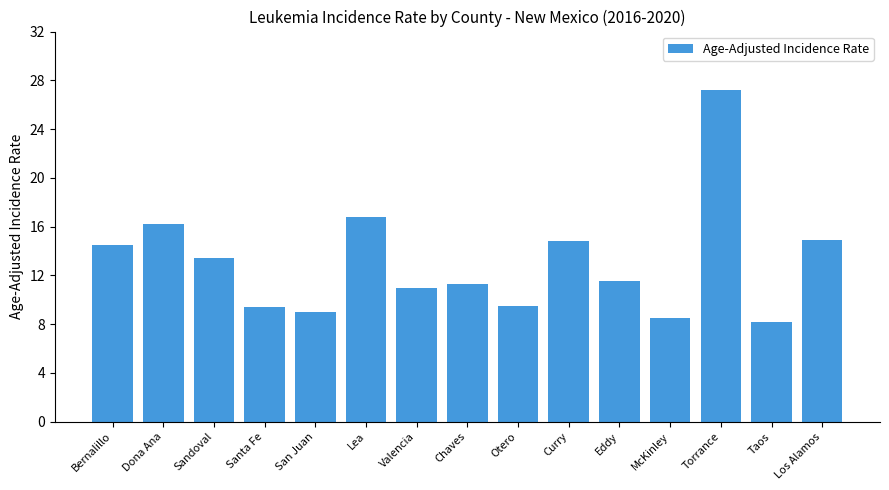

What value does the data have at San Juan?

9.0